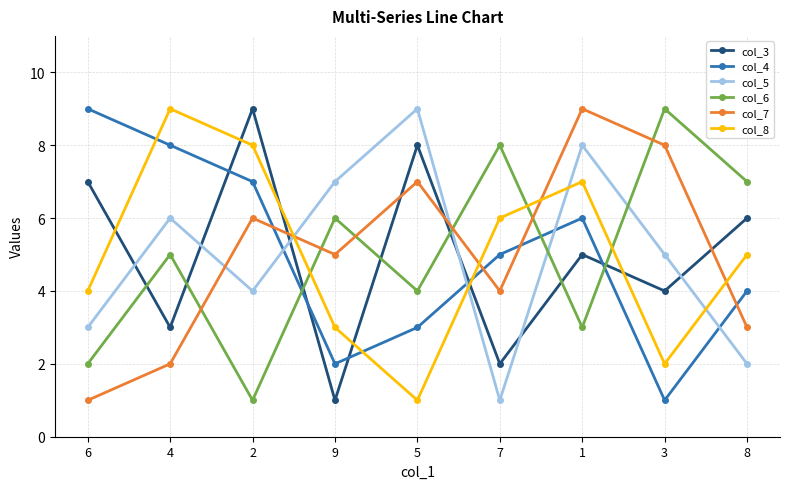

How many interior local peaks does the col_8 series have?

2